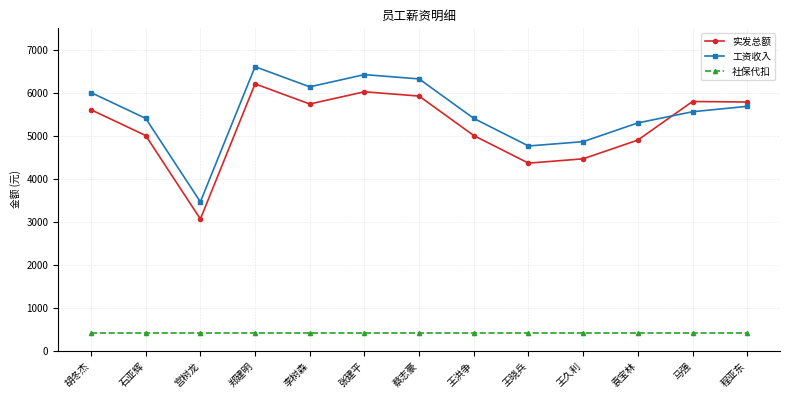

How many intersections are there between 实发总额 and 工资收入?

1